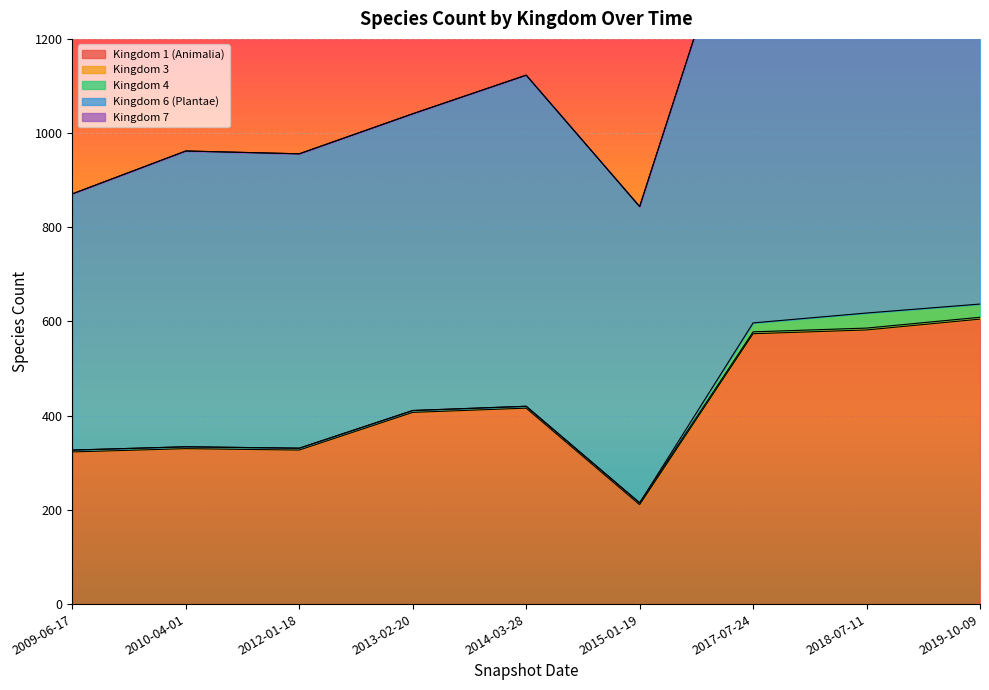

True or false: Kingdom 3 and Kingdom 6 (Plantae) cross at least once.

False